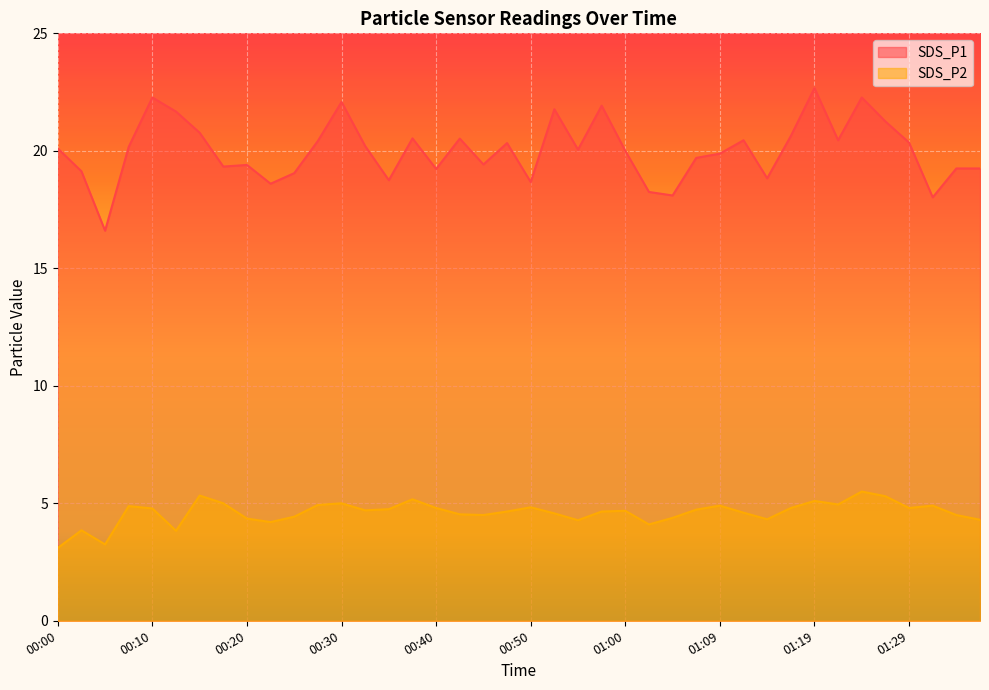

Read the SDS_P2 value at 00:32.

4.7